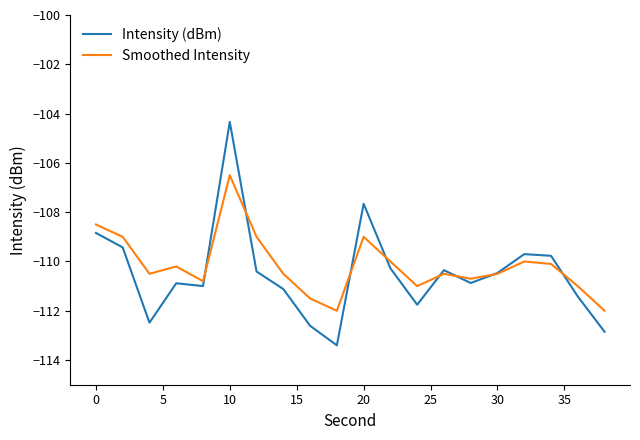

Rank the series by their maximum value, from highest to lowest.

Intensity (dBm), Smoothed Intensity